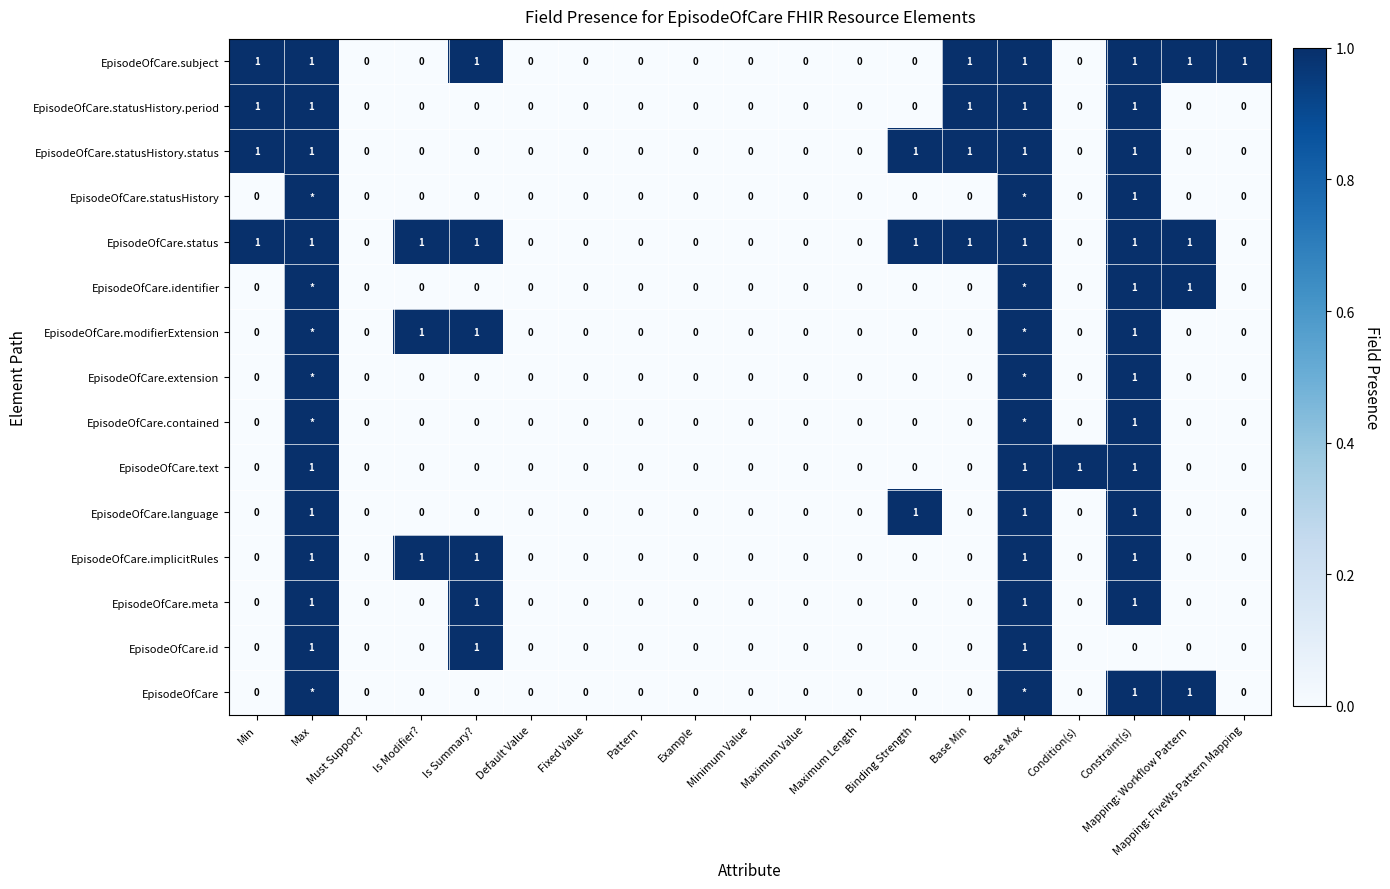

At which category is the sum across all series the highest?

Max